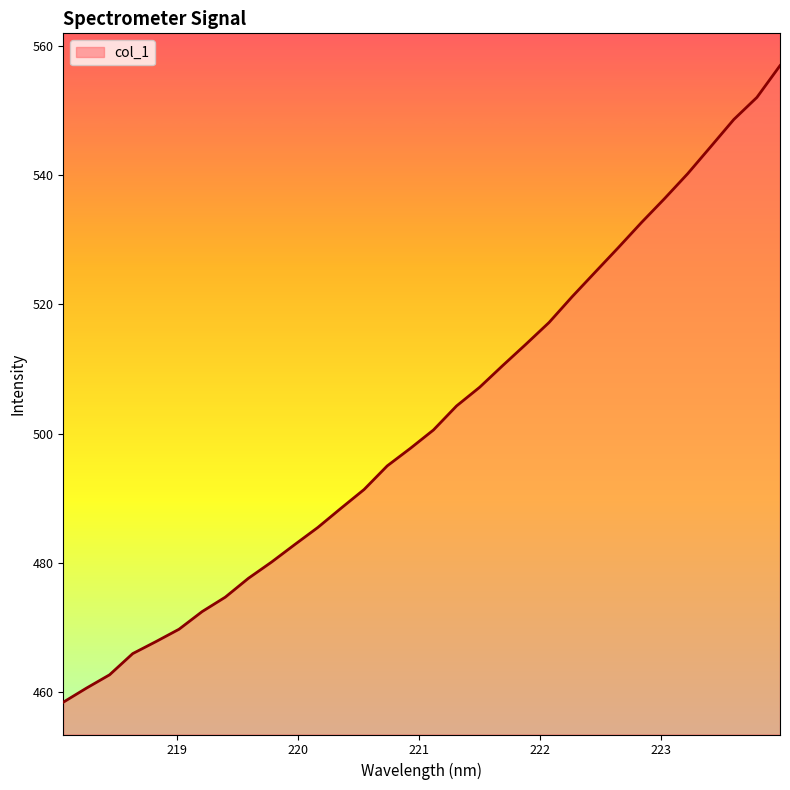

What is the maximum value shown in the chart?

557.0